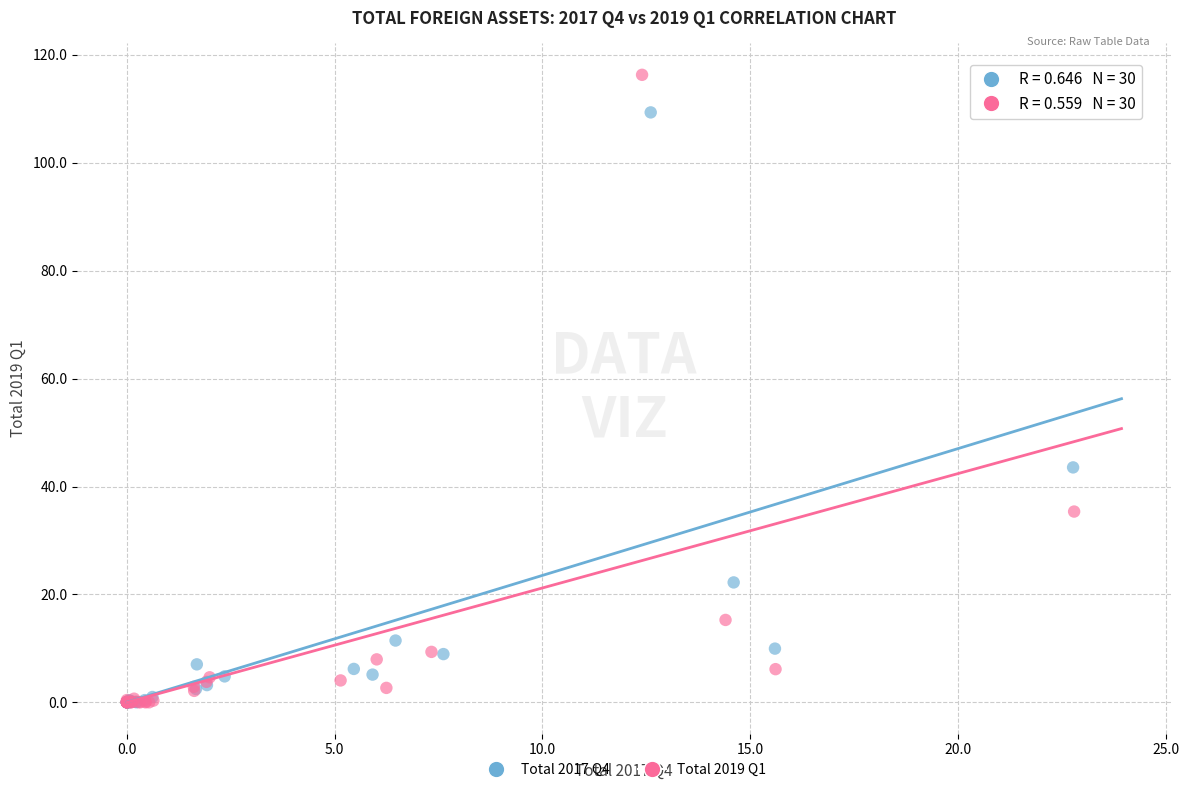

Which series has the widest spread of Y values?

Total 2019 Q1